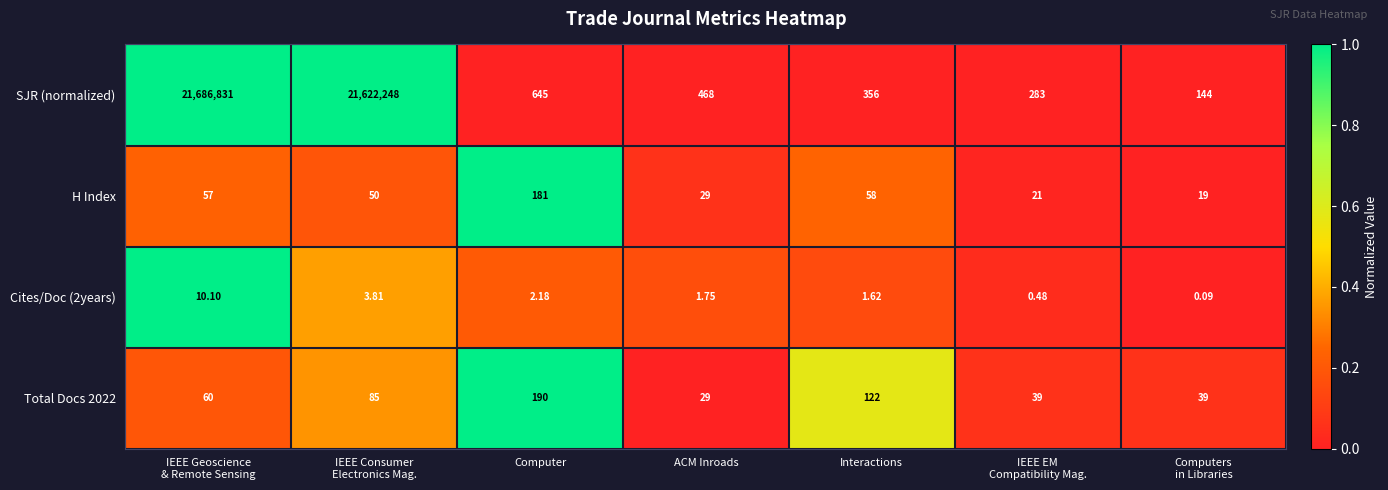

Which series has the largest range (max minus min)?

SJR (normalized)